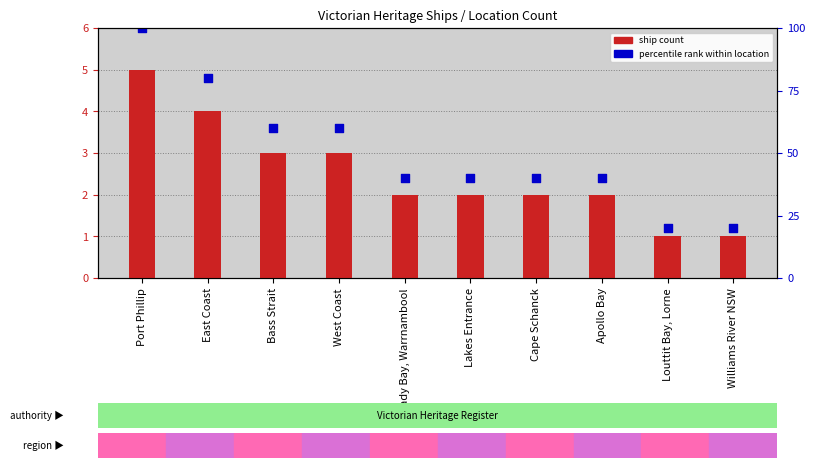

Is the value of ship count at Bass Strait greater than the value of percentile rank within location at Louttit Bay, Lorne?

Yes